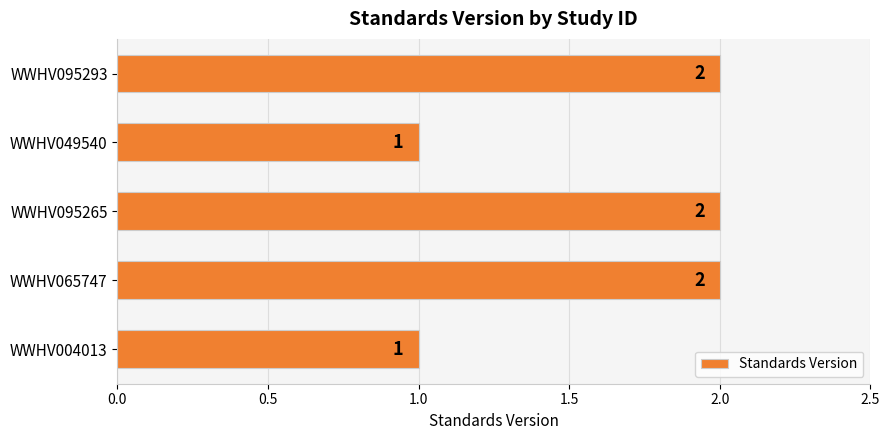

The chart shows a value of 2 at WWHV095265. True or false?

True